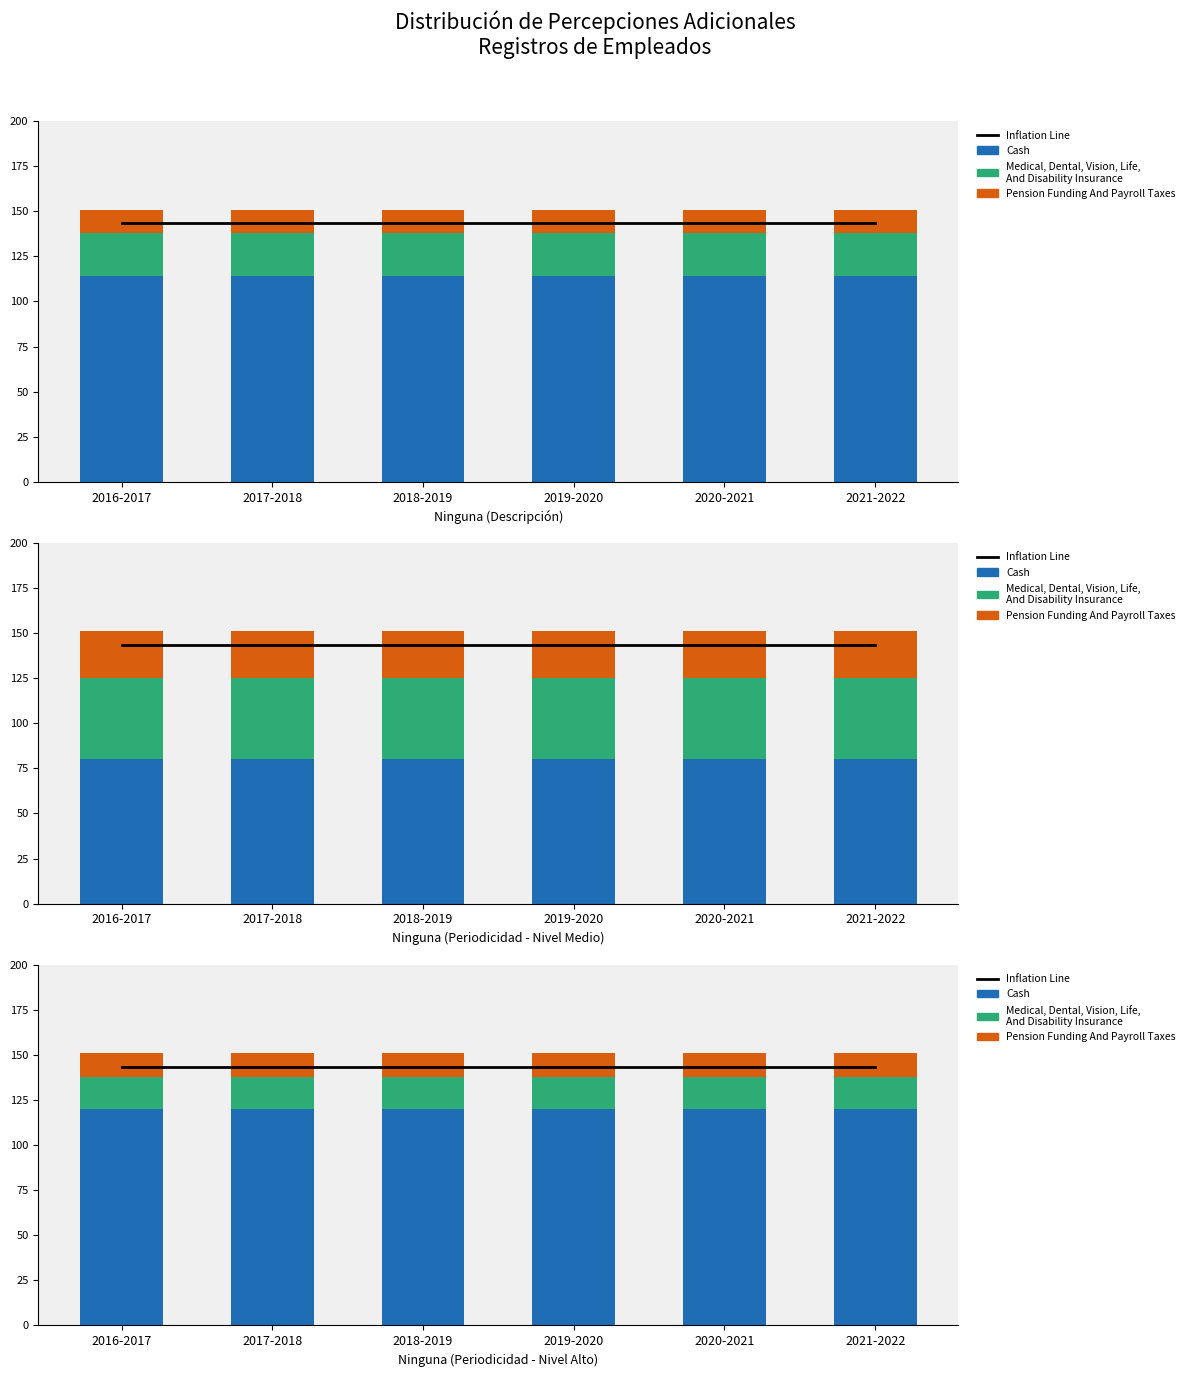

Count the number of data series in this chart.

4